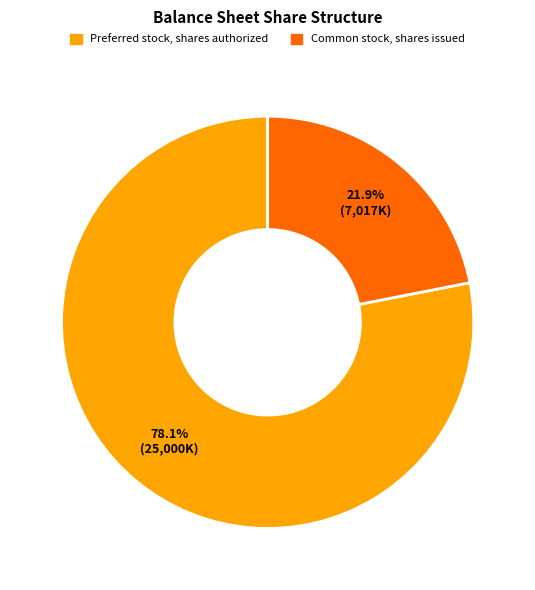

How many segments does this pie chart have?

2